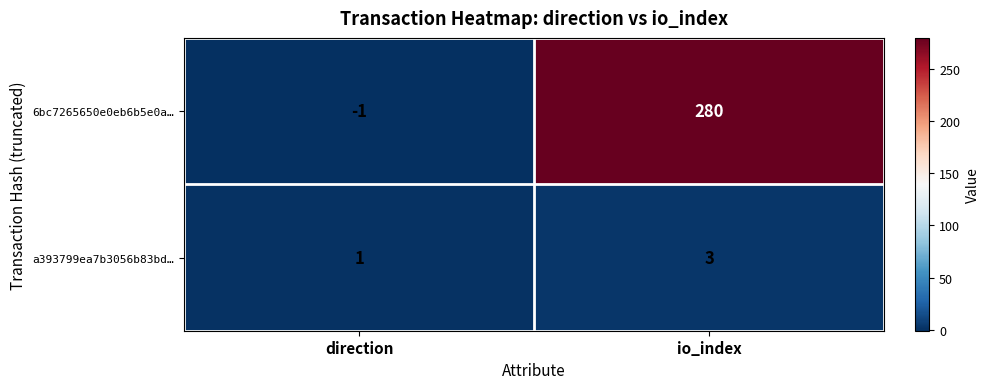

Which series has the largest range (max minus min)?

6bc7265650e0eb6b5e0a…